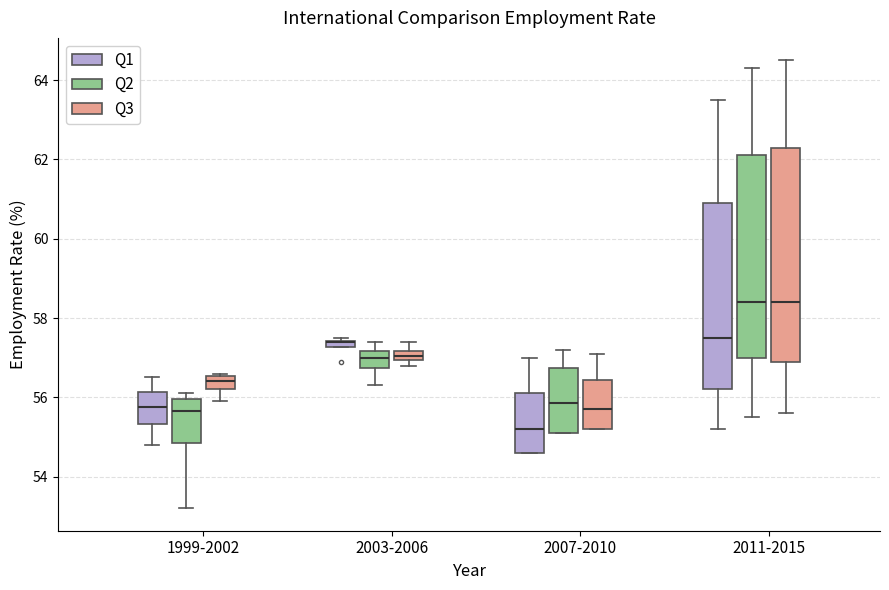

Where is the upper edge of the box for 2003-2006 (Q1) on the y-axis? The values are not printed on the chart, so give them approximately, as read against the axis.

57.4